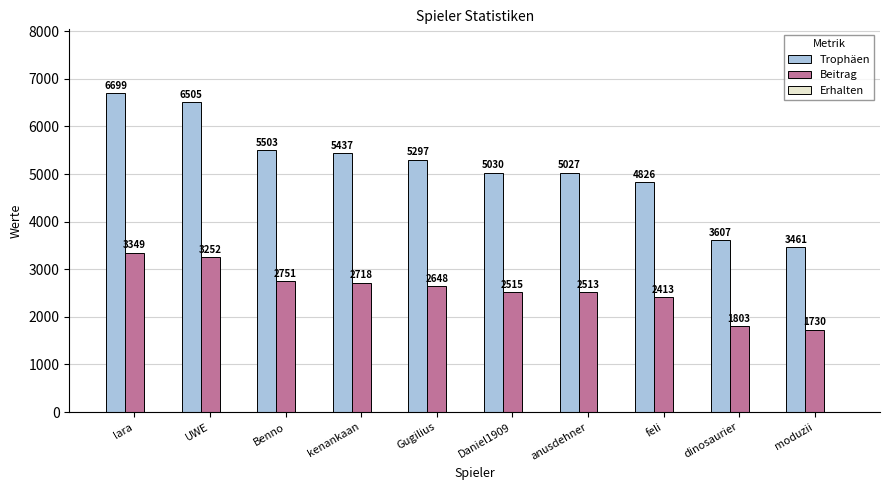

At which category is the sum across all series the highest?

lara